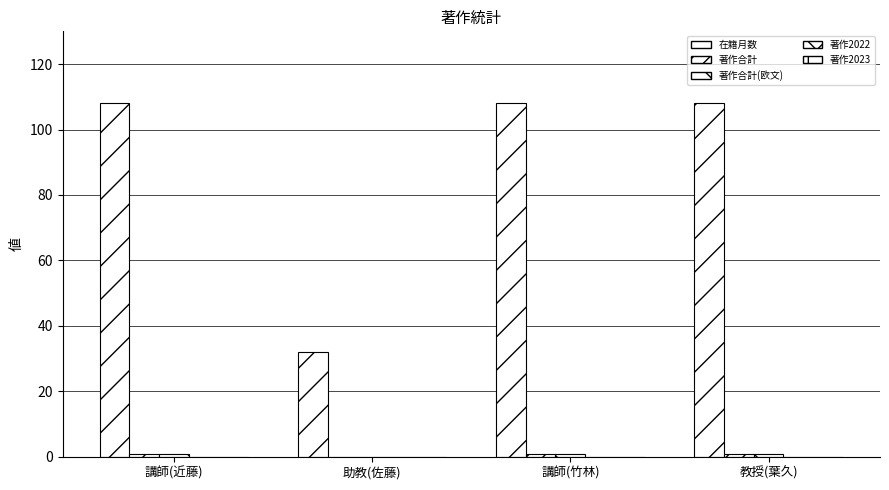

What is the label of the 3rd bar from the right?

助教(佐藤)